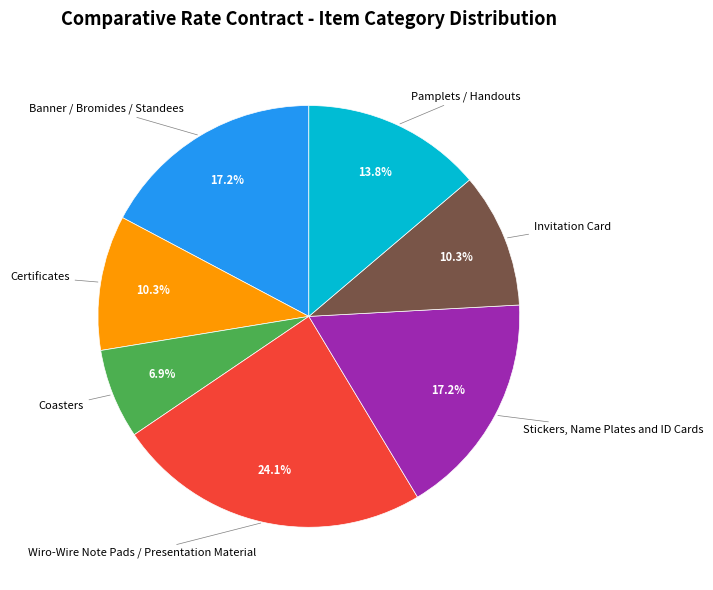

How many slices are in this pie chart?

7